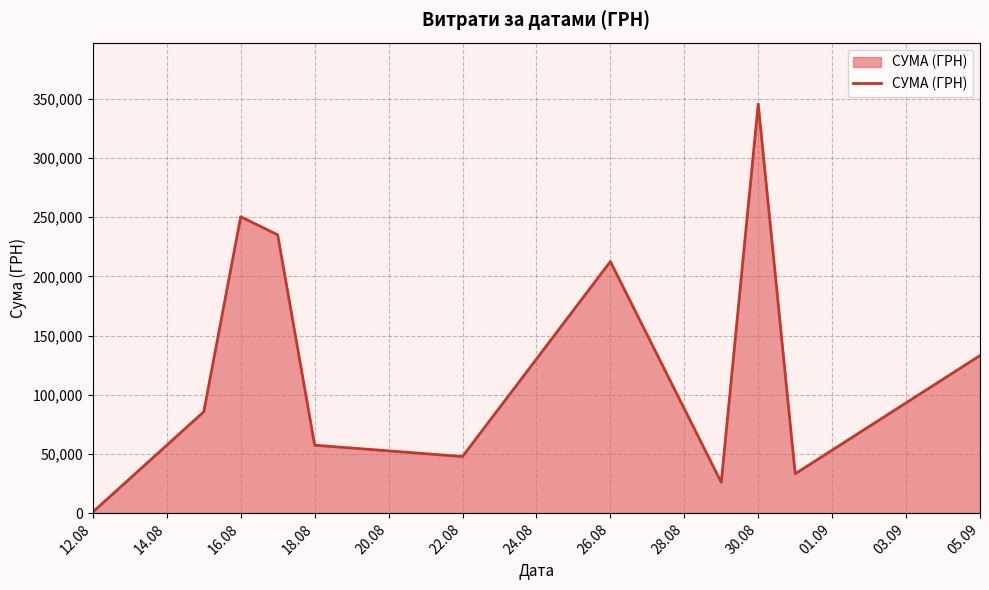

How many lines are shown in the chart?

1